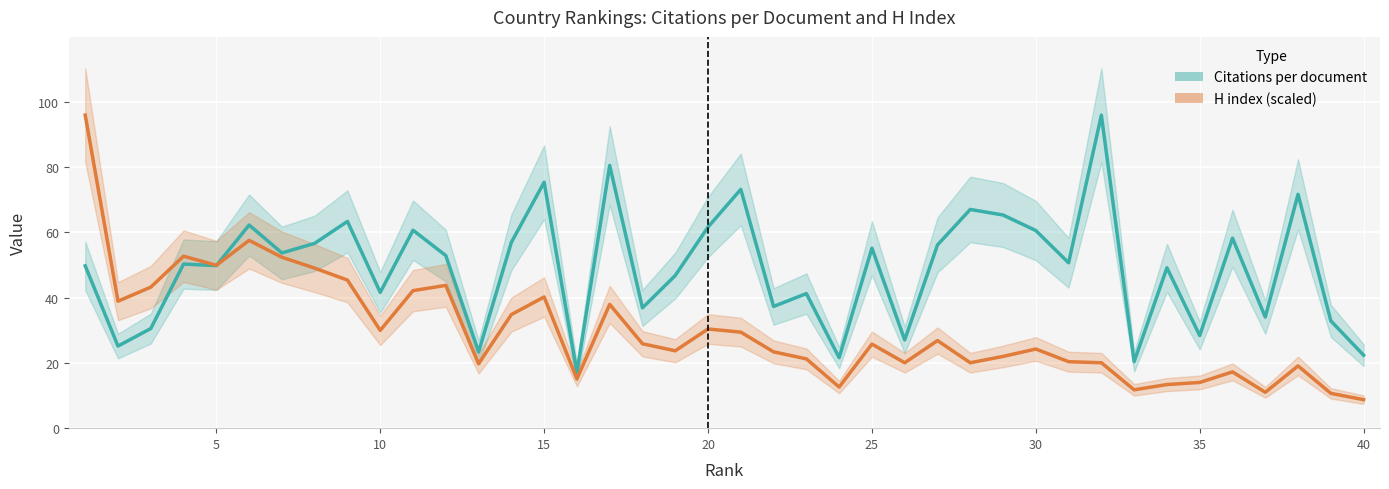

What is the maximum value for H index (scaled)?

95.9